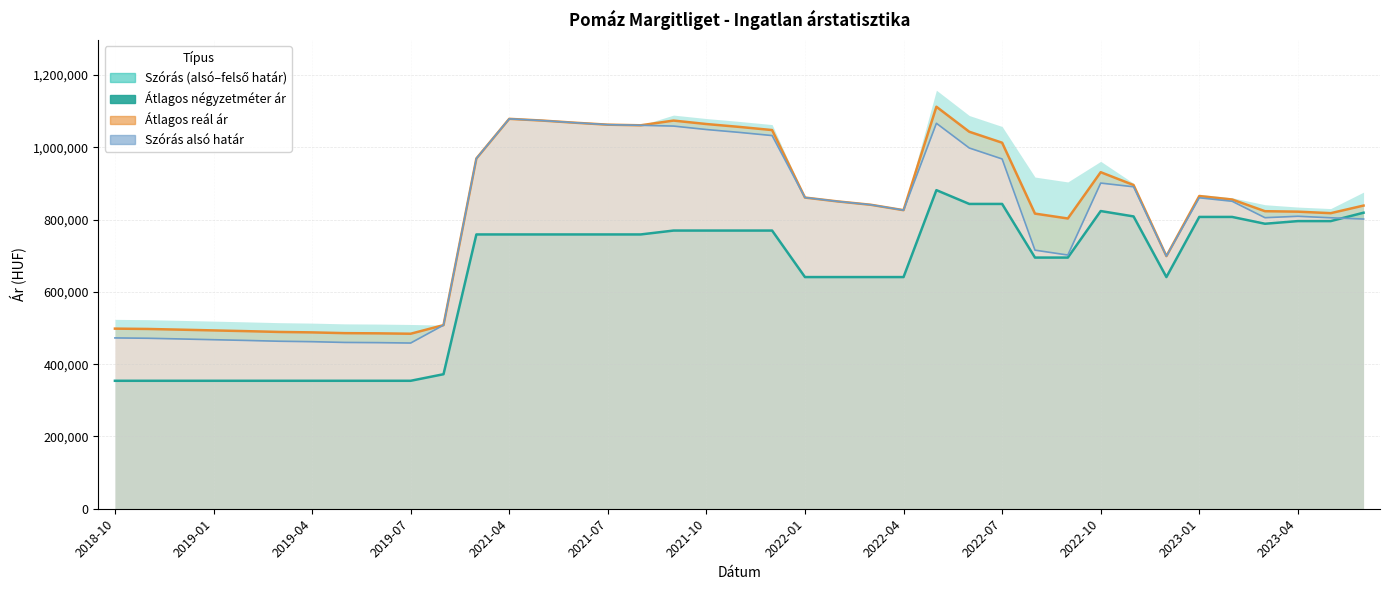

How many data points in Átlagos reál ár are less than 841154?

19